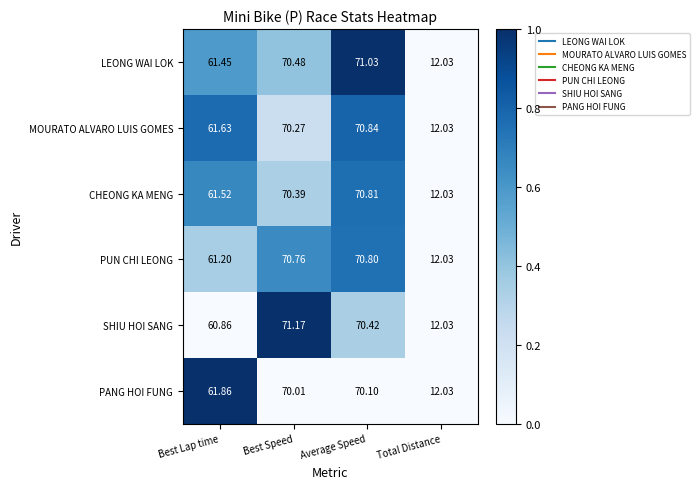

At which label does SHIU HOI SANG first exceed 70?

Best Speed